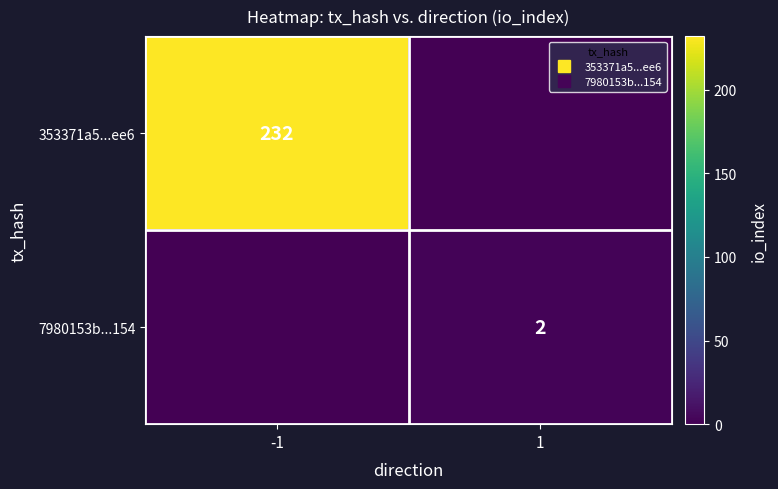

Rank the series by their maximum value, from lowest to highest.

7980153b...154, 353371a5...ee6